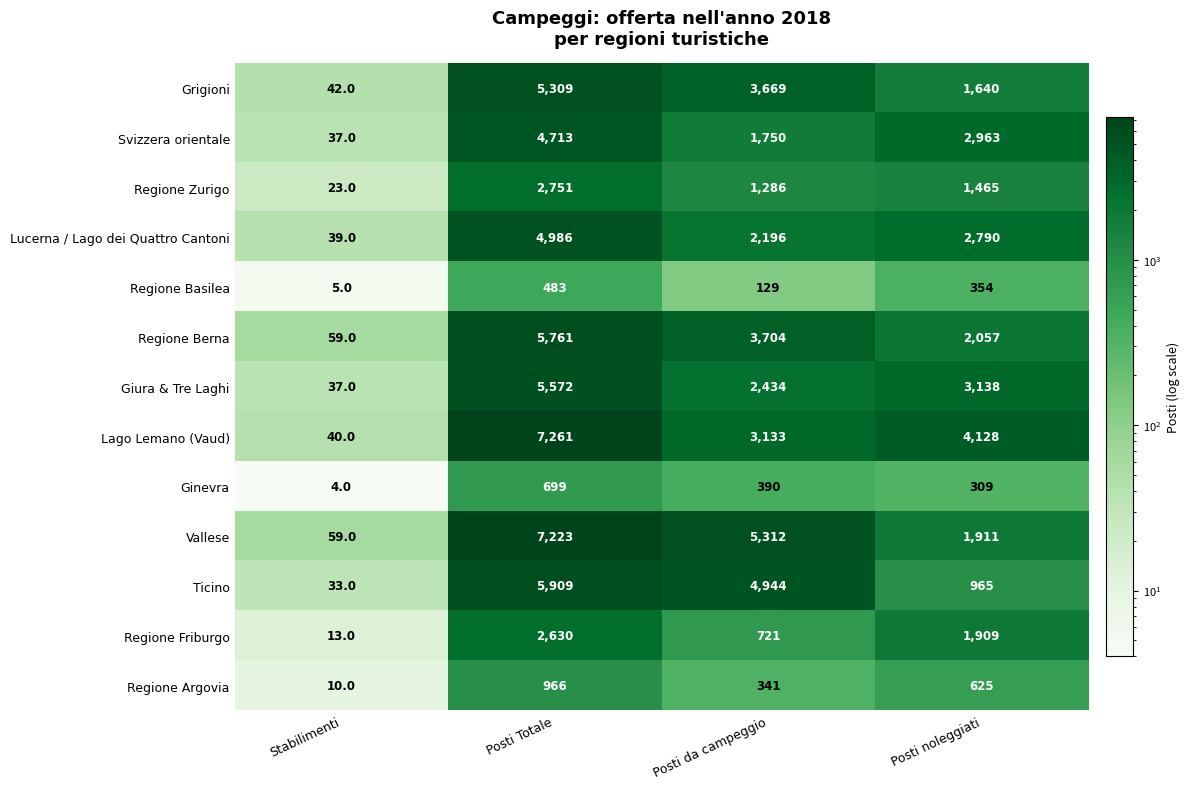

Where is Regione Friburgo nearest to the value 1321?

Posti noleggiati